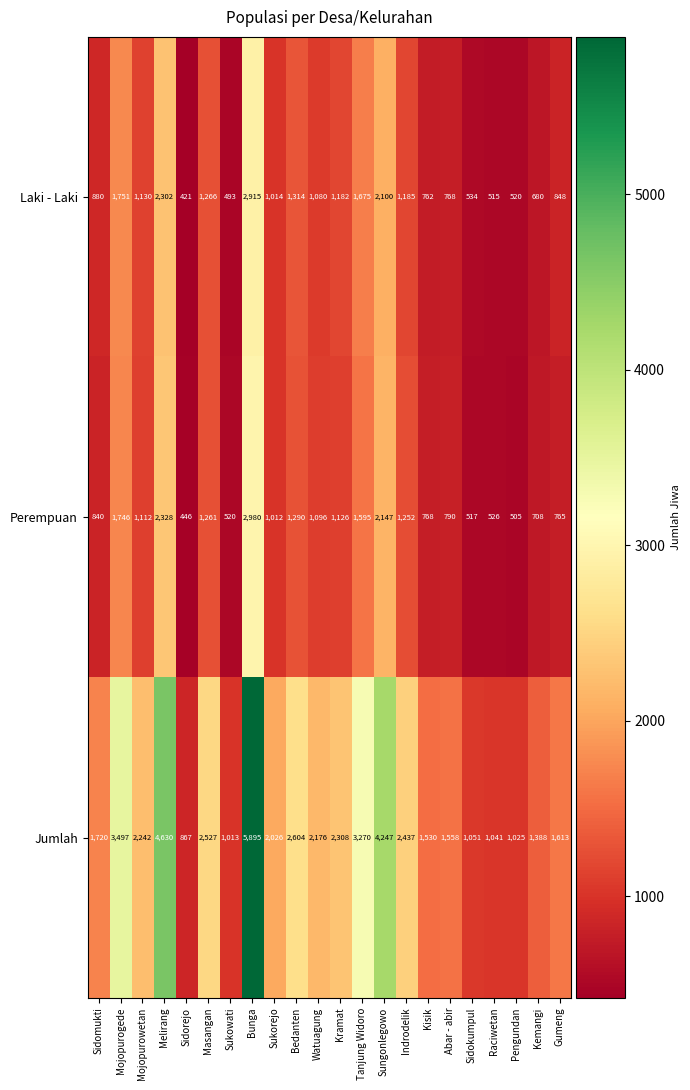

The Jumlah series shows 415 at Pengundan. True or false?

False